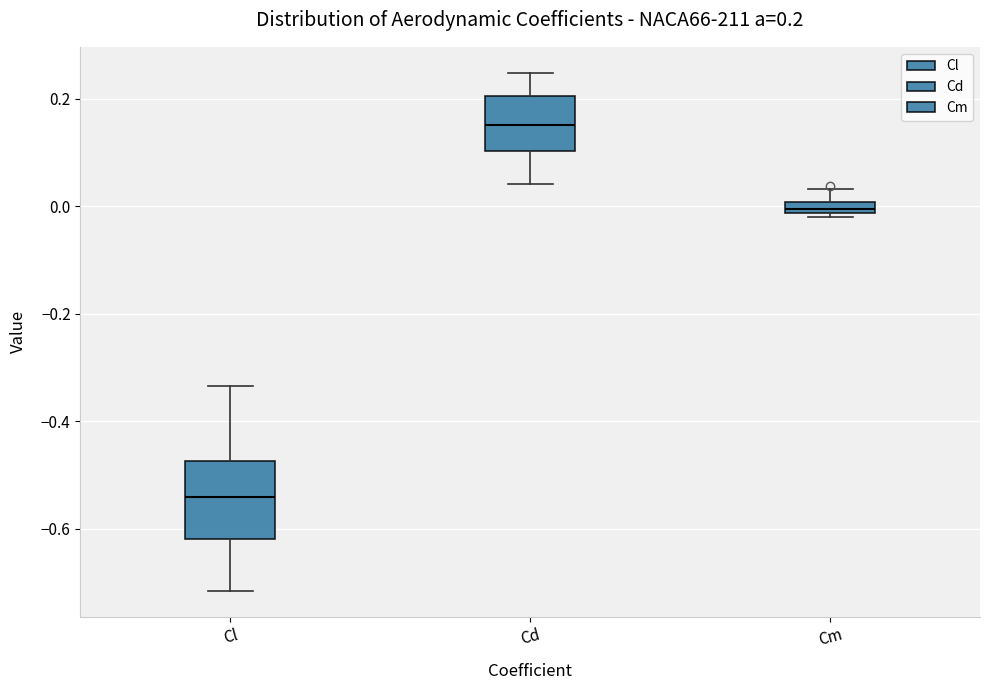

Which box has the highest median line?

Cd